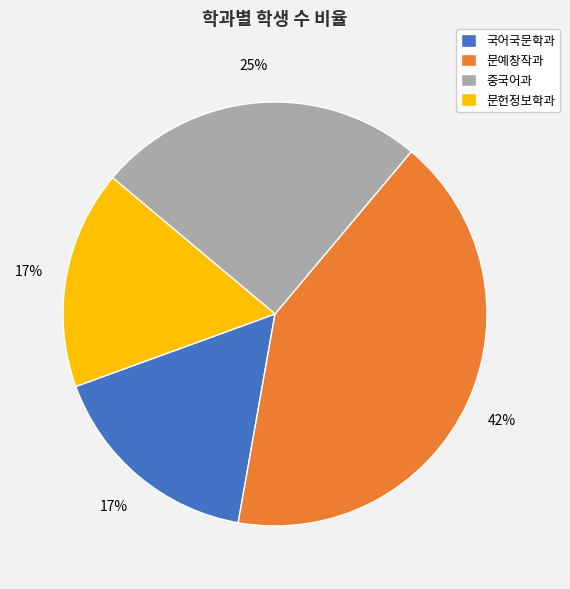

How many slices are in this pie chart?

4